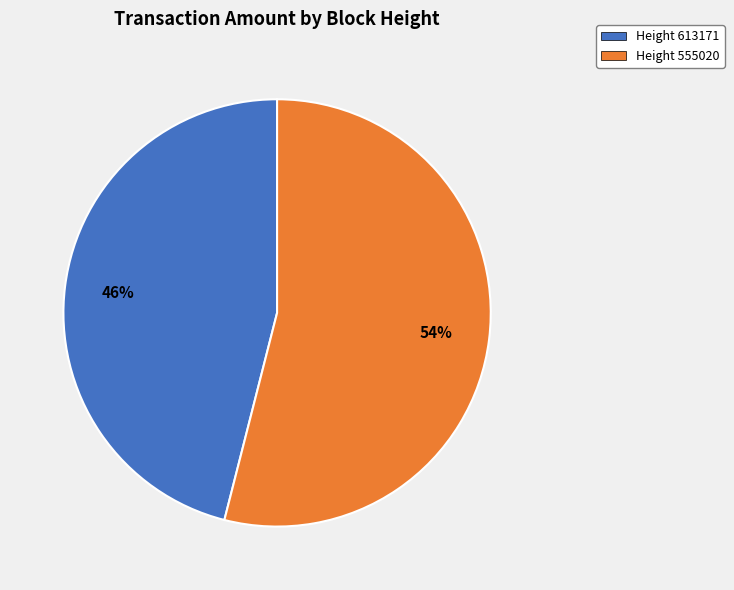

To the nearest percent, what percentage of the pie is Height 555020?

54%